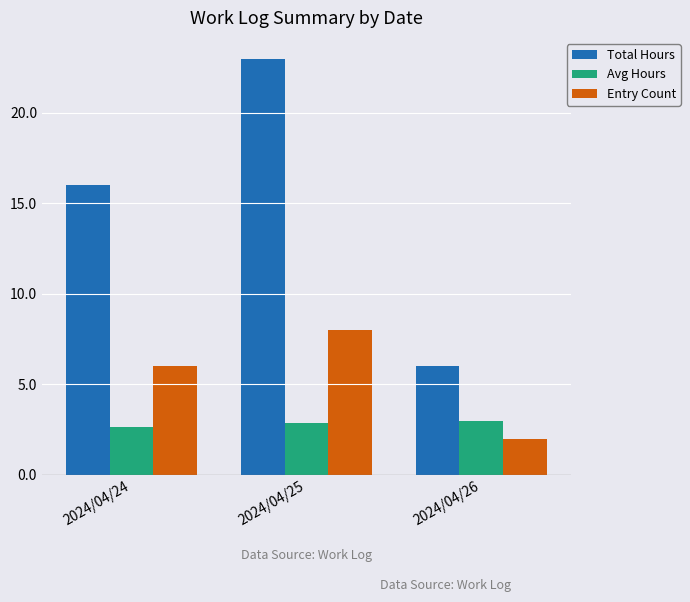

At 2024/04/25, list the series in order from largest to smallest.

Total Hours, Entry Count, Avg Hours